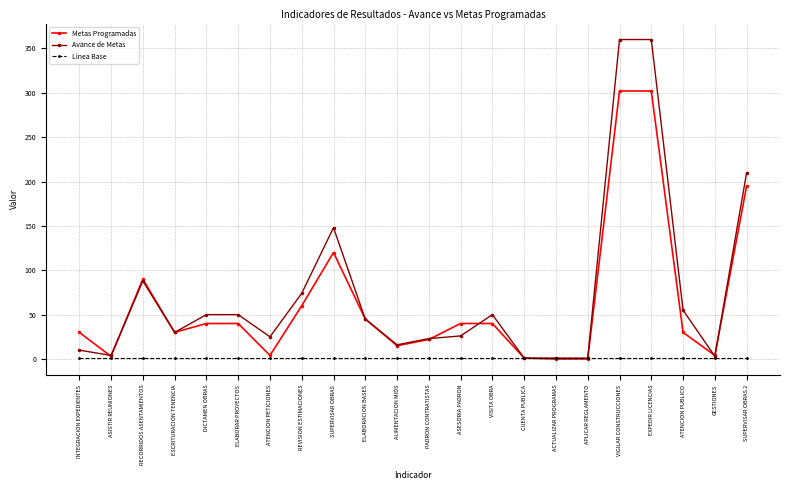

True or false: Metas Programadas has a value of 40 at VISITA OBRA.

True